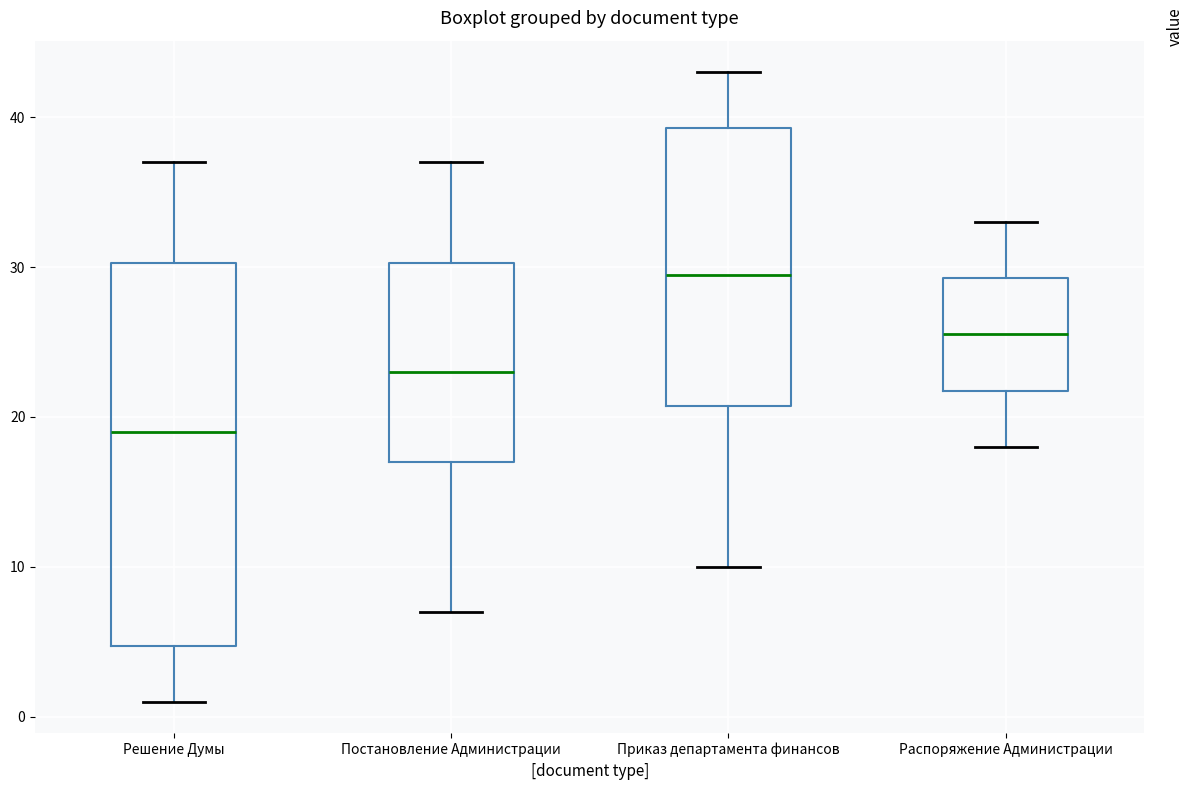

Which box is the tallest, from its lower edge to its upper edge?

Решение Думы